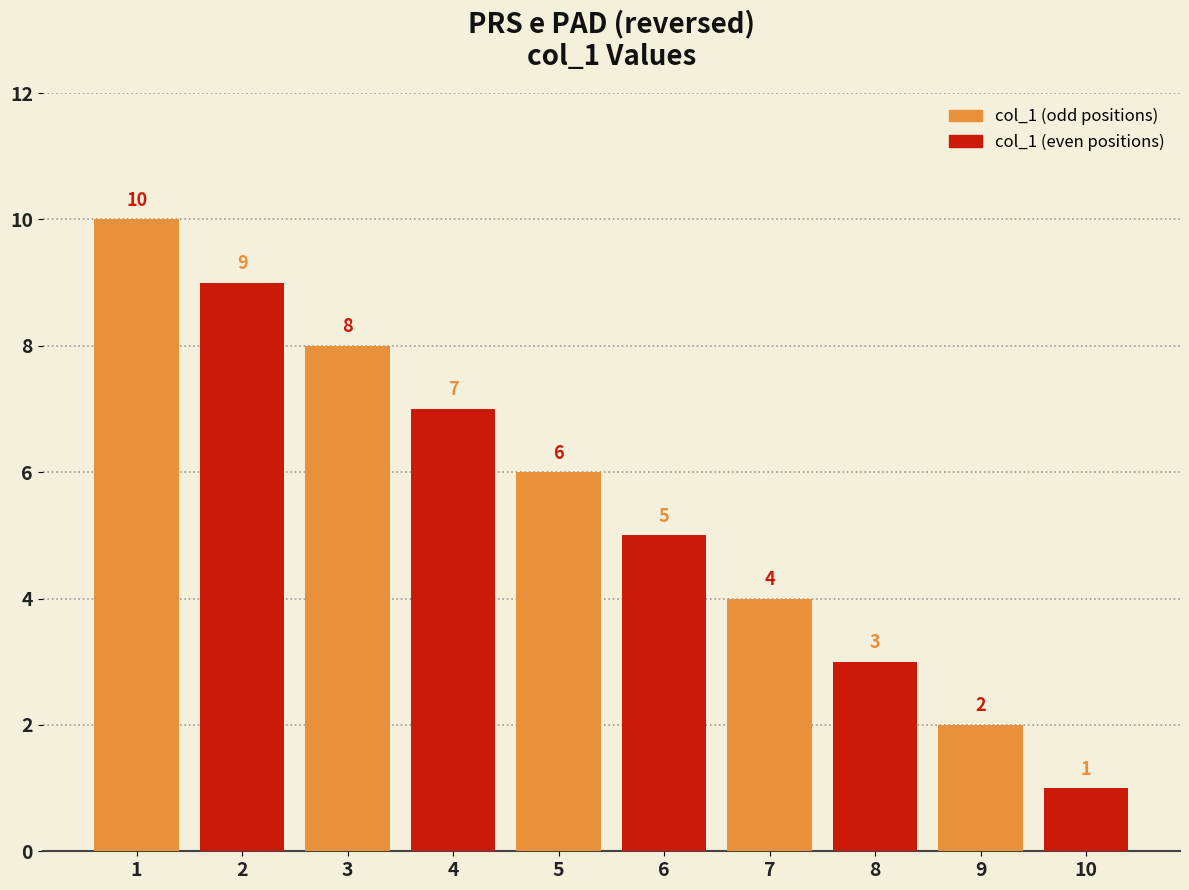

What is the maximum value shown in the chart?

10